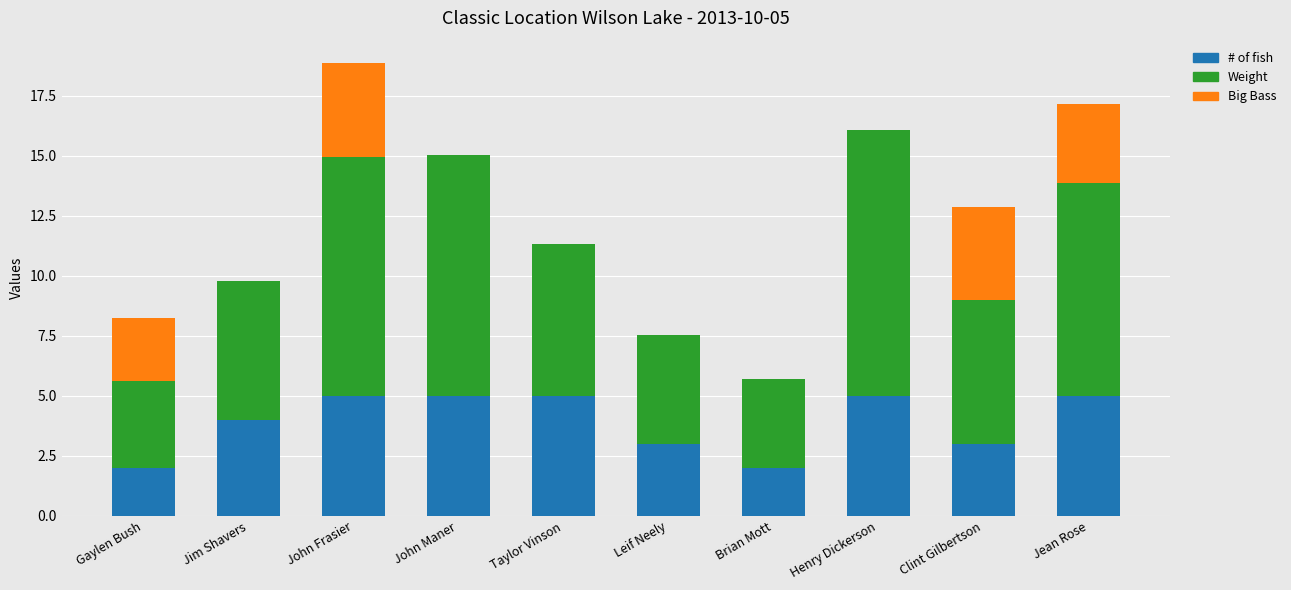

What is the maximum value for # of fish?

5.0